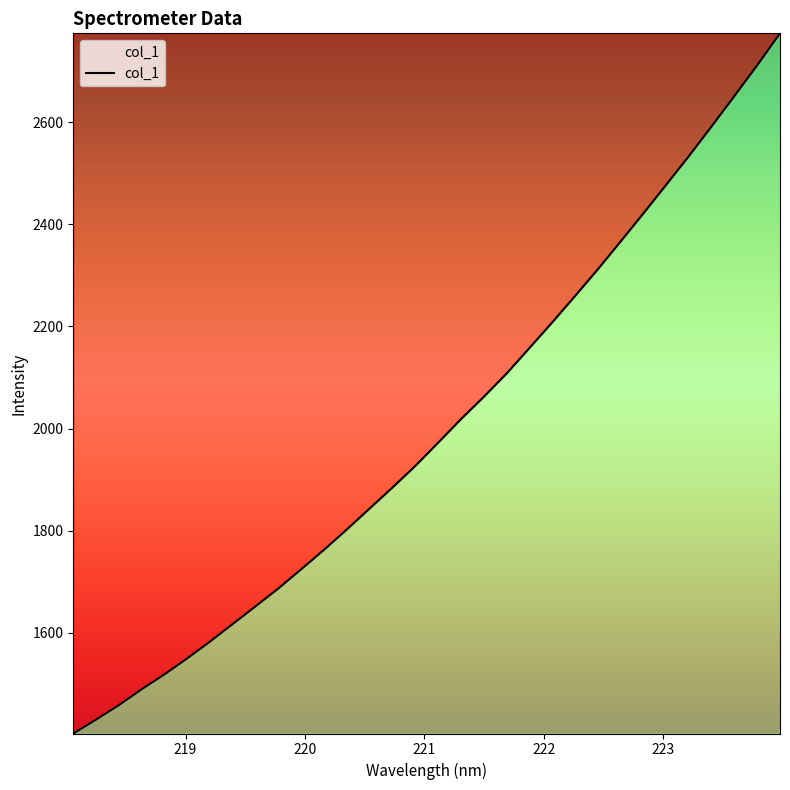

How many series are shown in this chart?

1